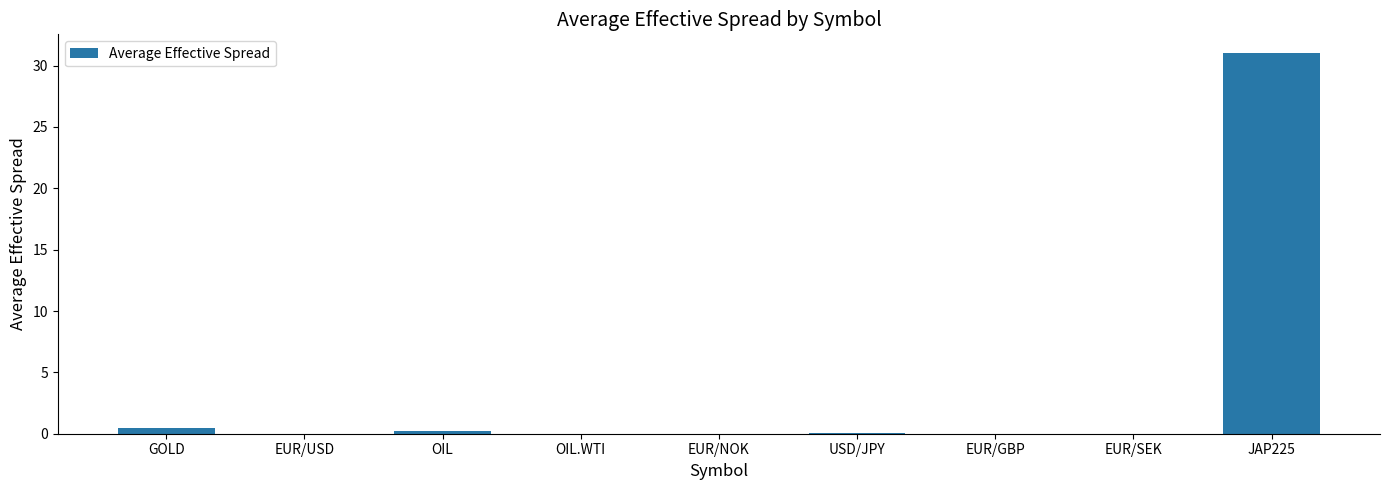

True or false: the data shows 0.0 at EUR/SEK.

True